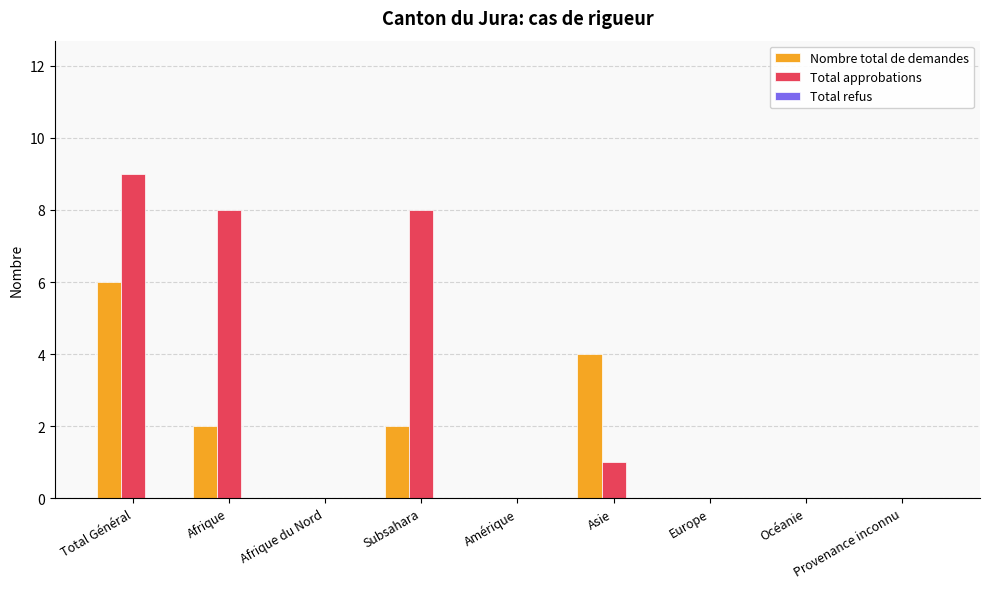

Is it true that Nombre total de demandes equals 4 at Provenance inconnu?

False